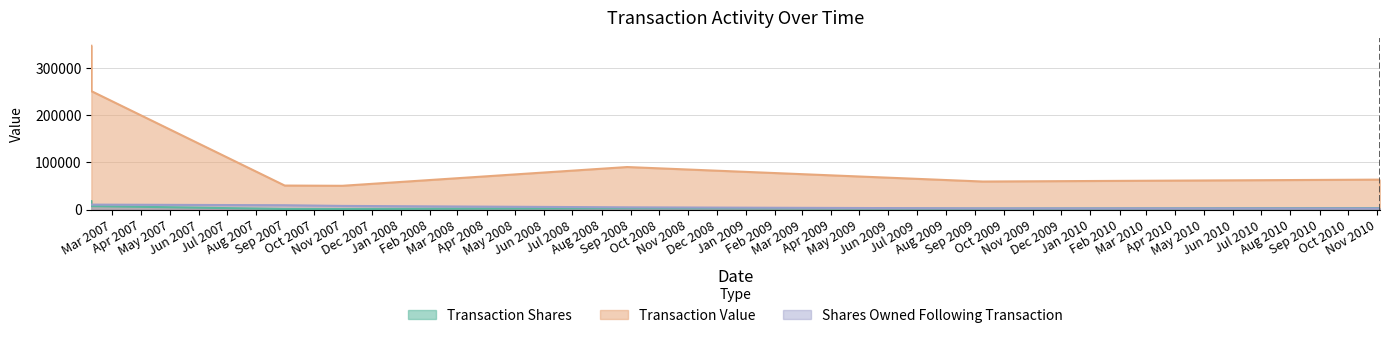

Rank the series at 2007-02-07 from lowest to highest value.

sharesOwnedFollowingTransaction, transactionShares, transactionValue